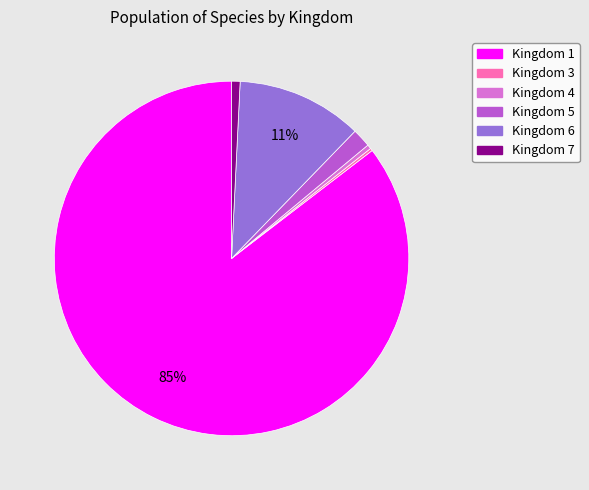

To the nearest percent, what is the average slice percentage?

17%